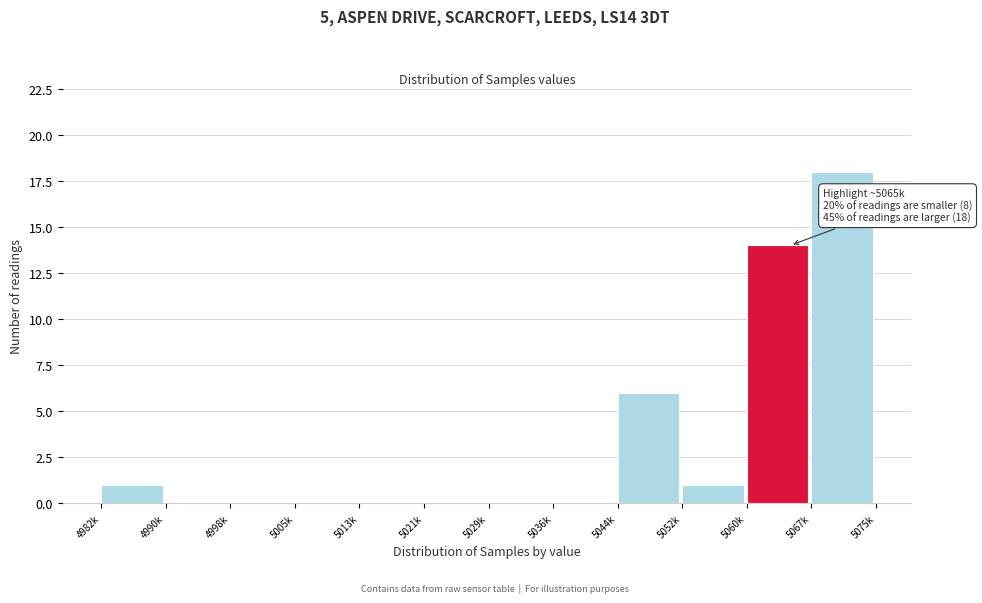

Reading left to right, list all the values displayed in this chart.

4982k=1	4990k=0	4998k=0	5005k=0	5013k=0	5021k=0	5029k=0	5036k=0	5044k=6	5052k=1	5060k=14	5067k=18